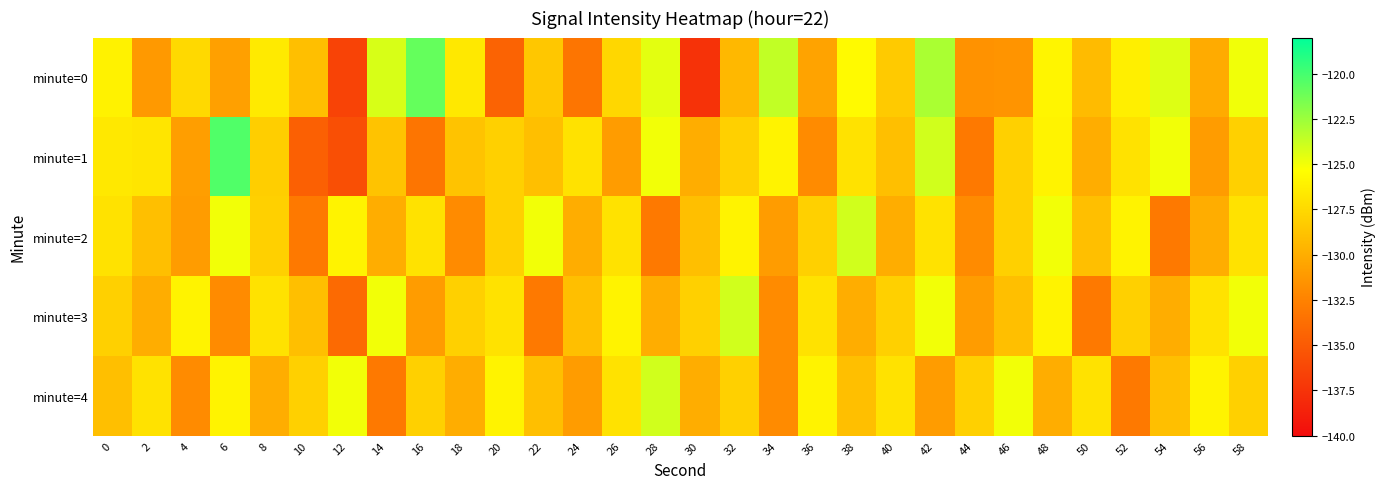

Reading right to left, transcribe all the data shown in this chart.

minute=0: 58=-124.9	56=-130.1	54=-124.4	52=-126.2	50=-129.2	48=-125.9	46=-131.4	44=-131.6	42=-122.9	40=-128.4	38=-125.6	36=-130.6	34=-123.6	32=-129.4	30=-137.6	28=-124.6	26=-127.6	24=-133.3	22=-128.5	20=-134.4	18=-126.6	16=-120.9	14=-124.2	12=-136.5	10=-129.0	8=-126.5	6=-130.7	4=-127.5	2=-131.2	0=-126.1
minute=1: 58=-128.0	56=-131.0	54=-125.0	52=-127.0	50=-130.0	48=-126.0	46=-128.0	44=-133.0	42=-124.0	40=-129.0	38=-127.0	36=-132.0	34=-126.0	32=-128.0	30=-130.0	28=-125.0	26=-131.0	24=-127.0	22=-129.0	20=-128.0	18=-128.8	16=-133.3	14=-128.7	12=-135.7	10=-134.7	8=-128.1	6=-120.4	4=-130.9	2=-126.8	0=-126.6
minute=2: 58=-127.0	56=-130.0	54=-133.0	52=-126.0	50=-129.0	48=-125.0	46=-128.0	44=-132.0	42=-127.0	40=-130.0	38=-124.0	36=-128.0	34=-131.0	32=-126.0	30=-129.0	28=-133.0	26=-127.0	24=-130.0	22=-125.0	20=-128.0	18=-132.0	16=-127.0	14=-130.0	12=-126.0	10=-133.0	8=-128.0	6=-125.0	4=-131.0	2=-129.0	0=-127.0
minute=3: 58=-125.0	56=-127.0	54=-130.0	52=-128.0	50=-133.0	48=-126.0	46=-129.0	44=-131.0	42=-125.0	40=-128.0	38=-130.0	36=-127.0	34=-132.0	32=-124.0	30=-128.0	28=-130.0	26=-126.0	24=-129.0	22=-133.0	20=-127.0	18=-128.0	16=-131.0	14=-125.0	12=-134.0	10=-129.0	8=-127.0	6=-132.0	4=-126.0	2=-130.0	0=-128.0
minute=4: 58=-128.0	56=-126.0	54=-129.0	52=-133.0	50=-127.0	48=-130.0	46=-125.0	44=-128.0	42=-131.0	40=-127.0	38=-129.0	36=-126.0	34=-132.0	32=-128.0	30=-130.0	28=-124.0	26=-127.0	24=-131.0	22=-129.0	20=-126.0	18=-130.0	16=-128.0	14=-133.0	12=-125.0	10=-128.0	8=-130.0	6=-126.0	4=-132.0	2=-127.0	0=-129.0